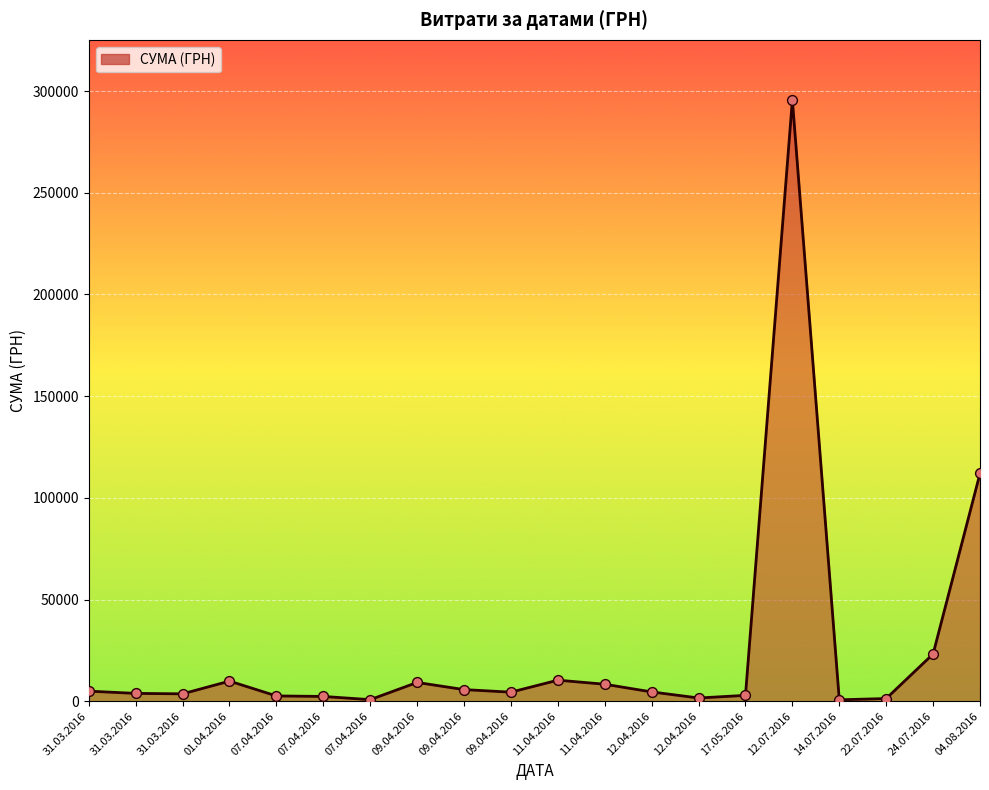

How many lines are shown in the chart?

1